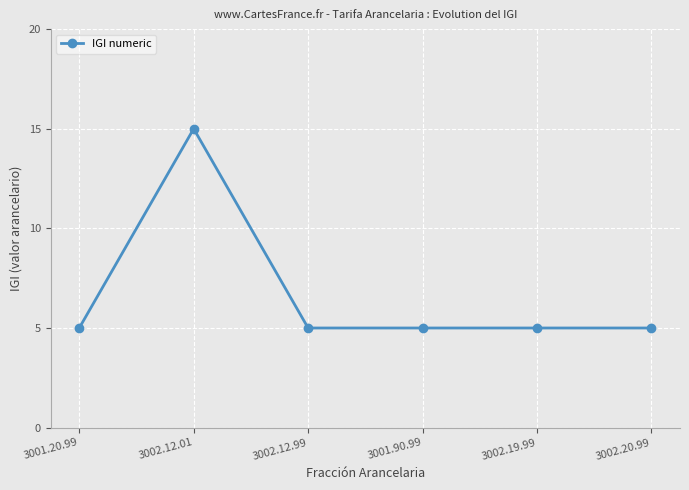

What is the maximum value shown in the chart?

15